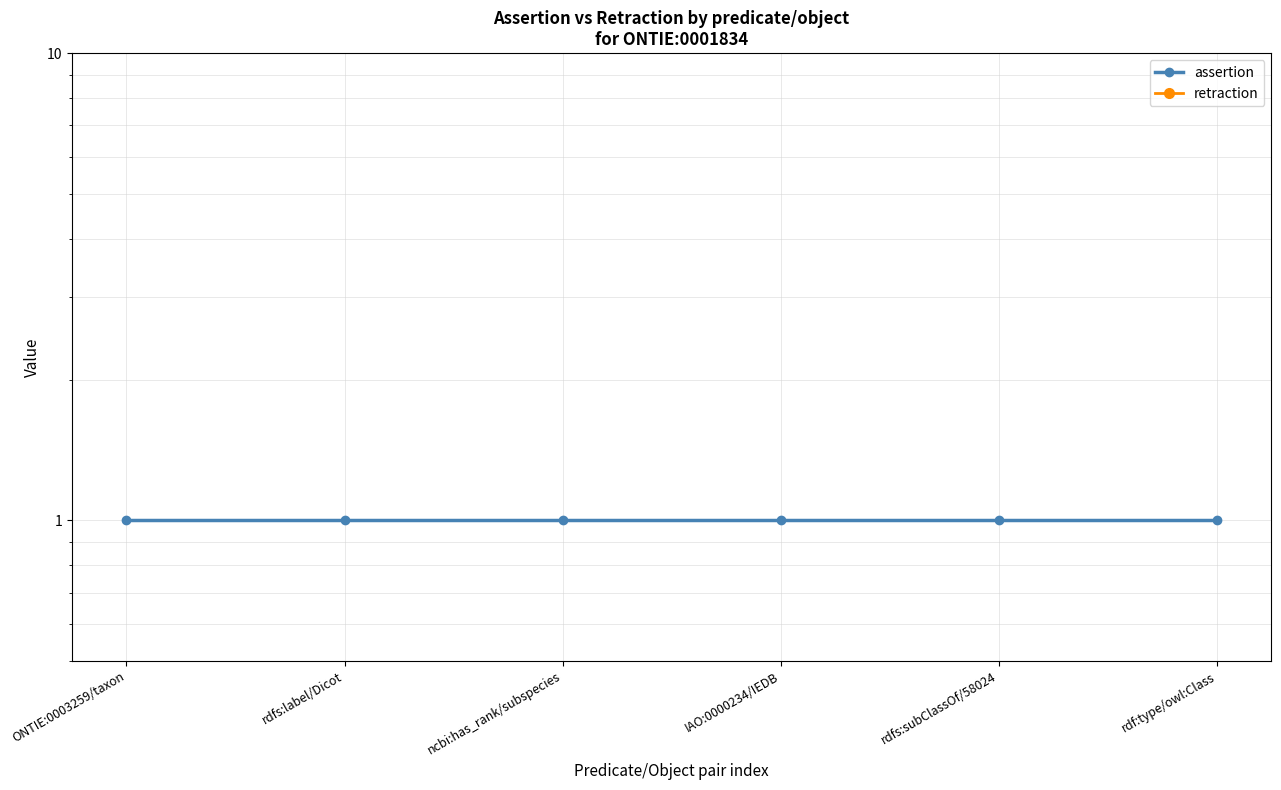

List the series in order of their peak value, lowest first.

retraction, assertion